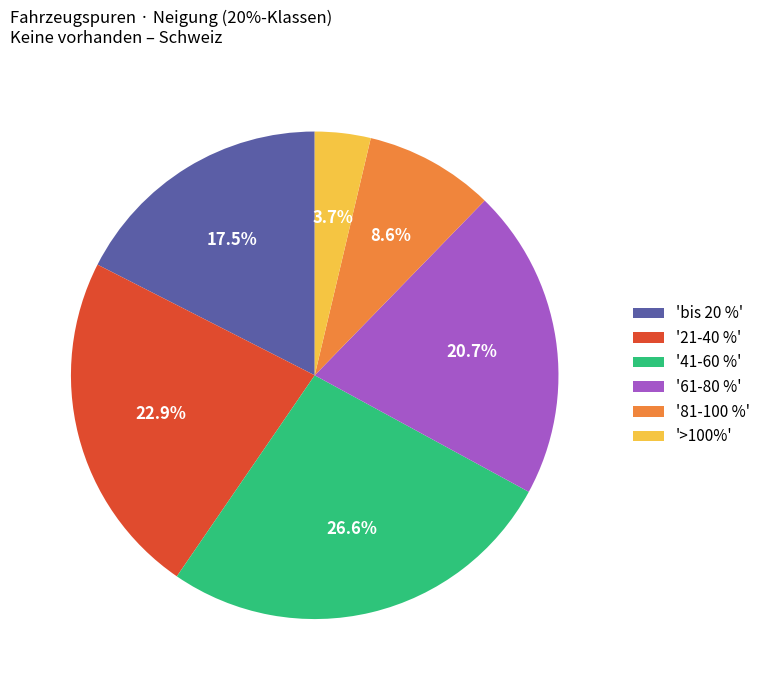

Is there any slice that represents more than half of the pie?

No